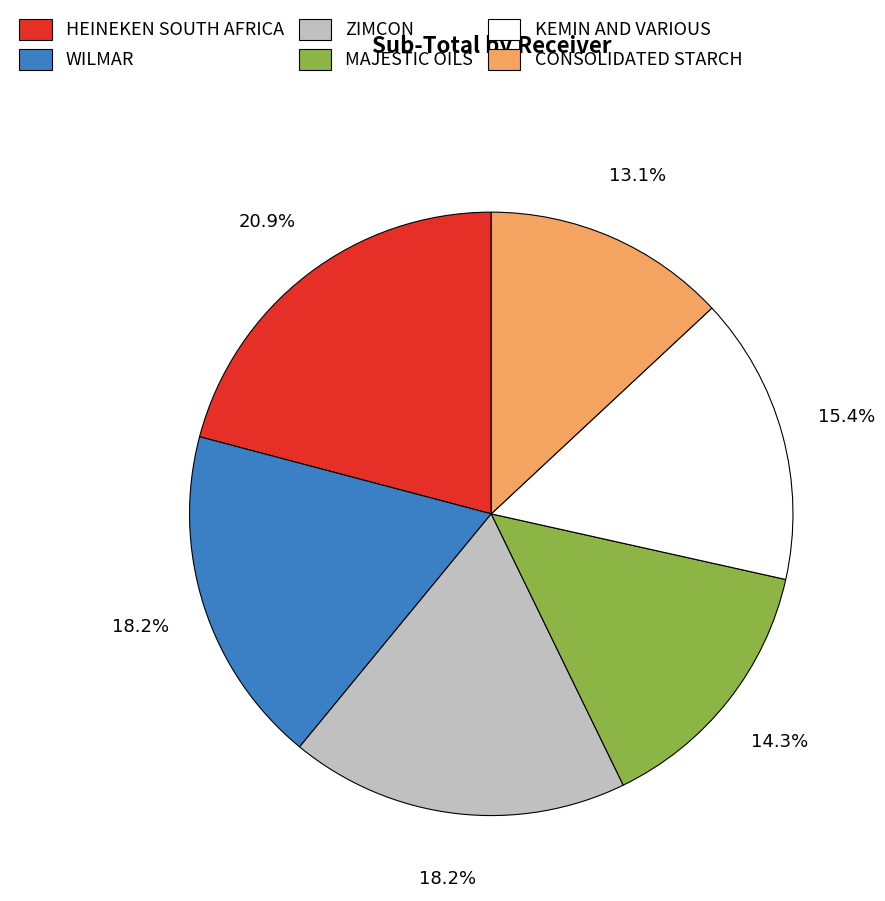

What percentage is the KEMIN AND VARIOUS slice, to the nearest percent?

15%